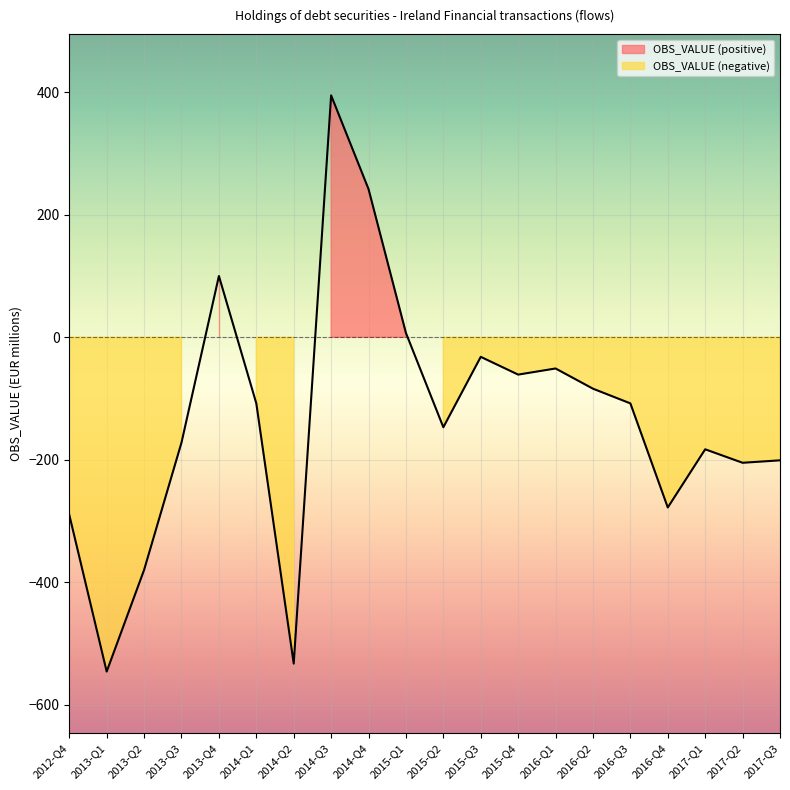

What is the approximate value at 2015-Q1?

7